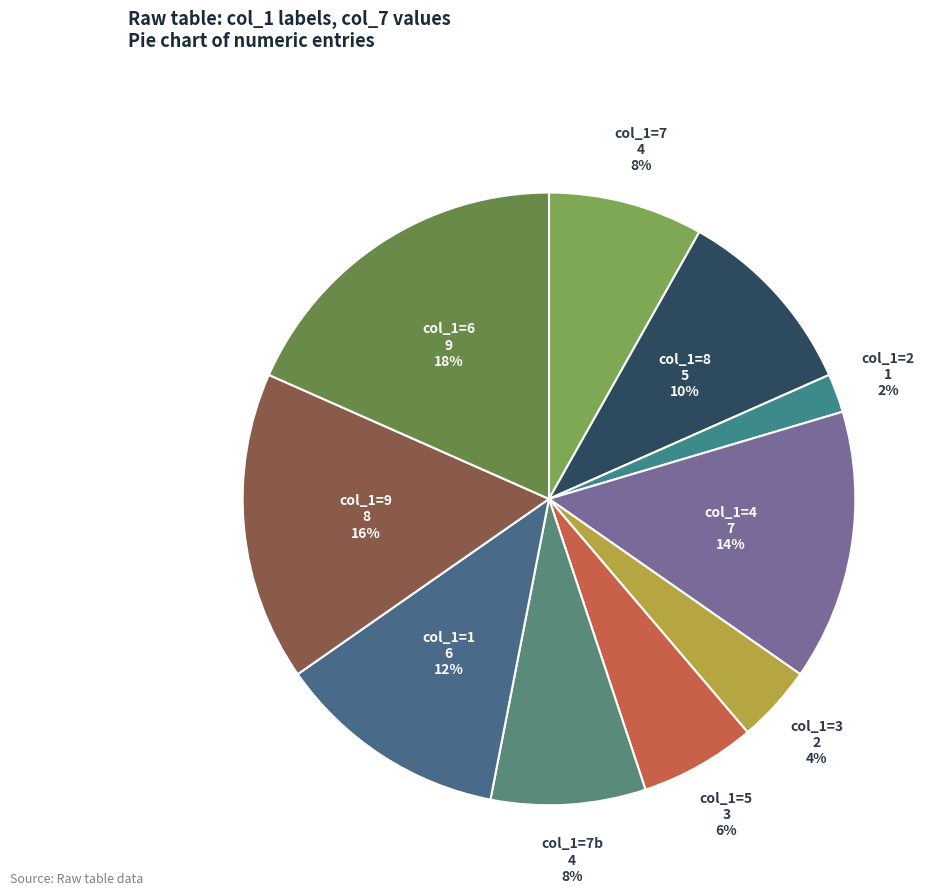

Count the number of slices in the pie.

10